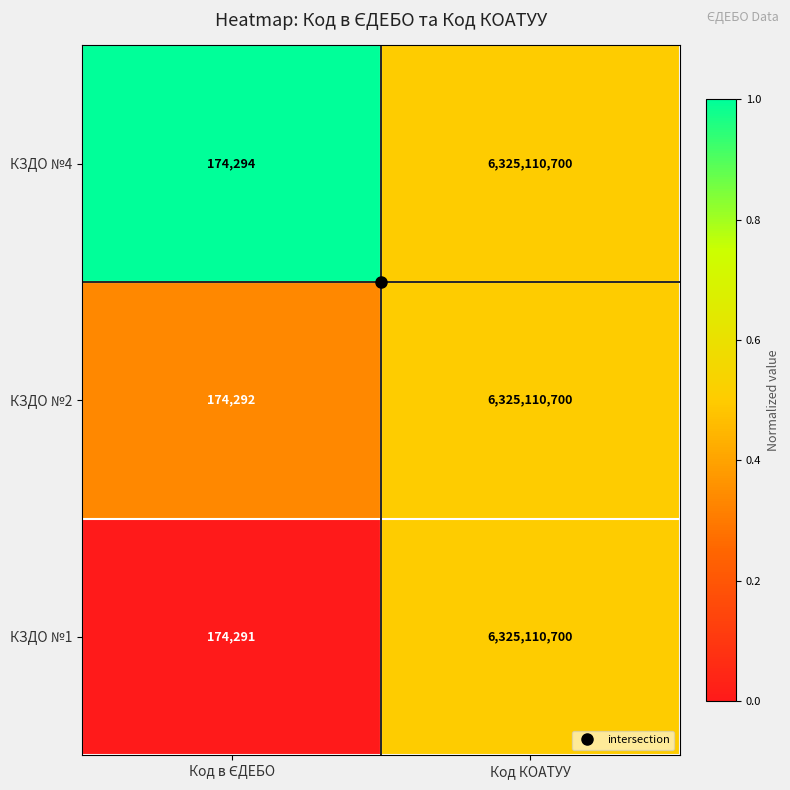

What is the total value across all series at Код КОАТУУ?

18975332100